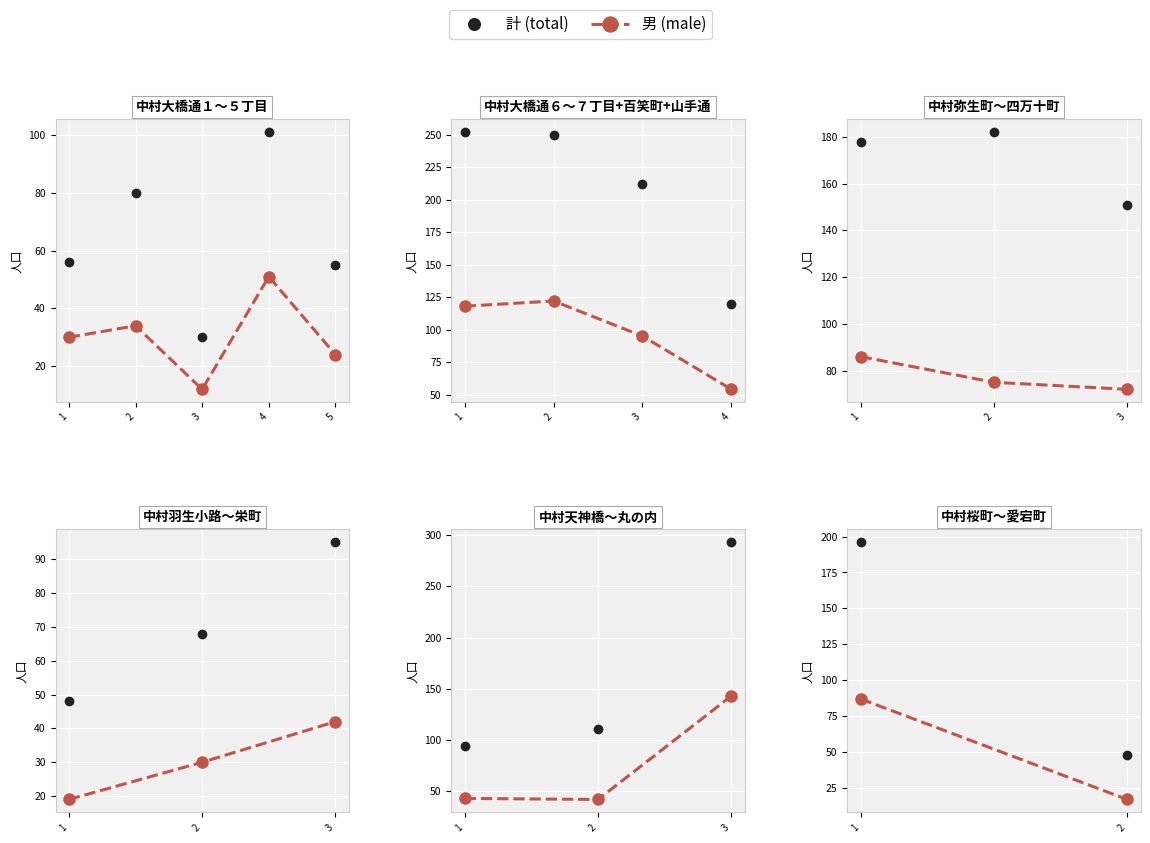

At 2, list the series in order from largest to smallest.

計 (total), 男 (male)